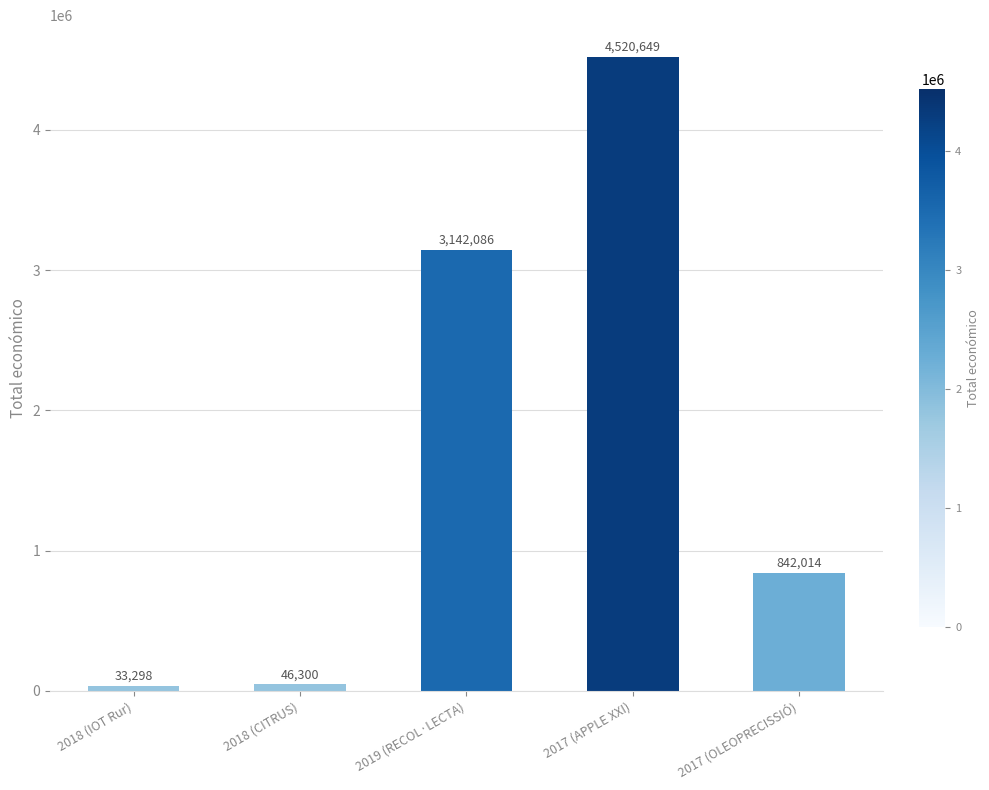

The chart shows a value of 46300 at 2018 (CITRUS). True or false?

True